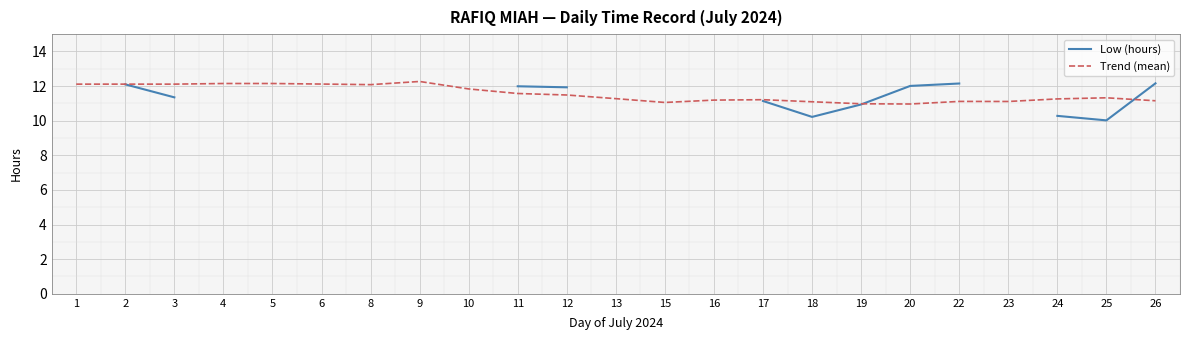

What is the highest value of the Trend (mean) series?

12.3